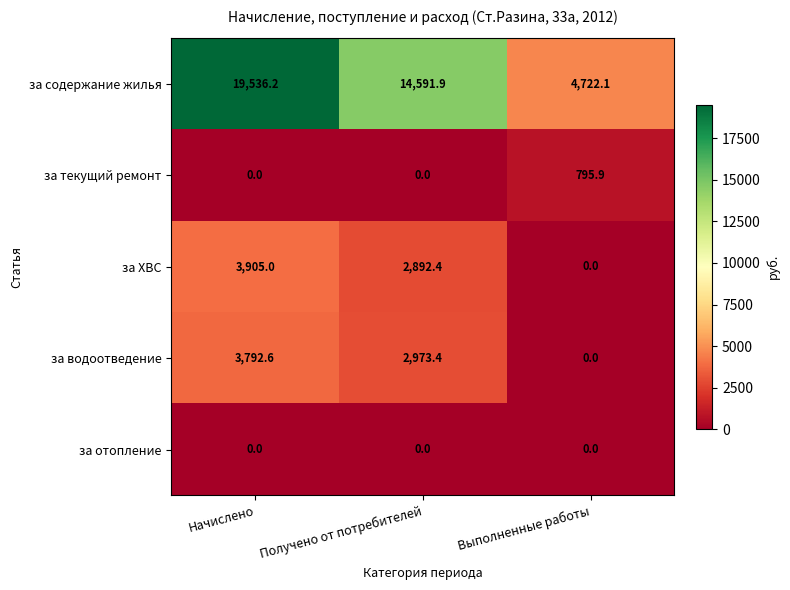

Which category has the highest value in the за ХВС series?

Начислено